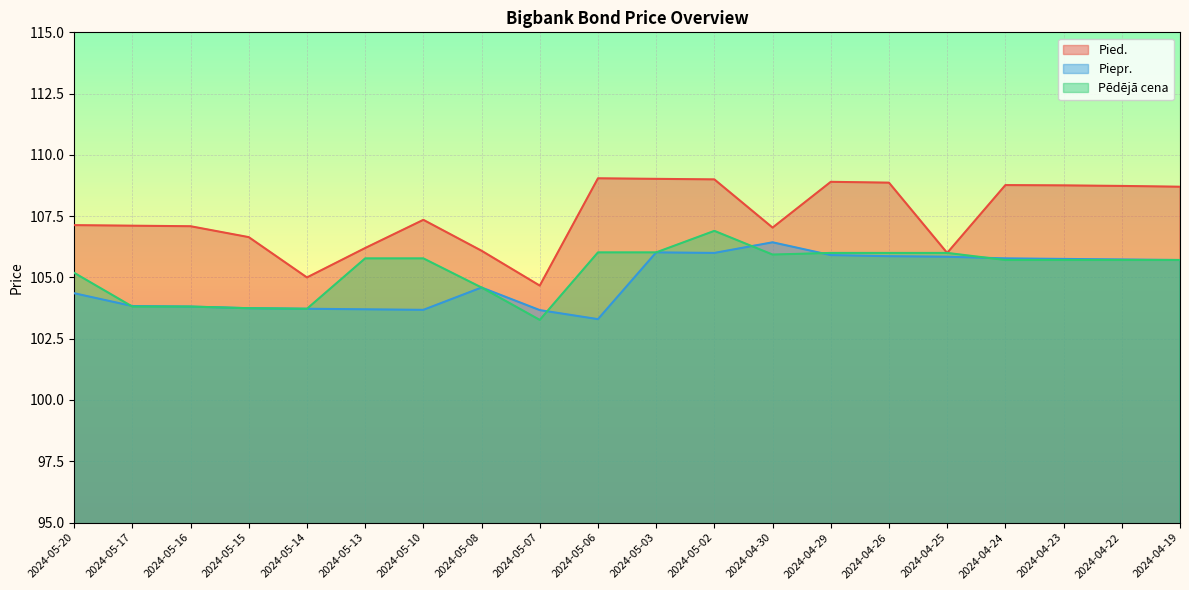

What is the value of the Pied. point at the 2nd from the left?

107.1